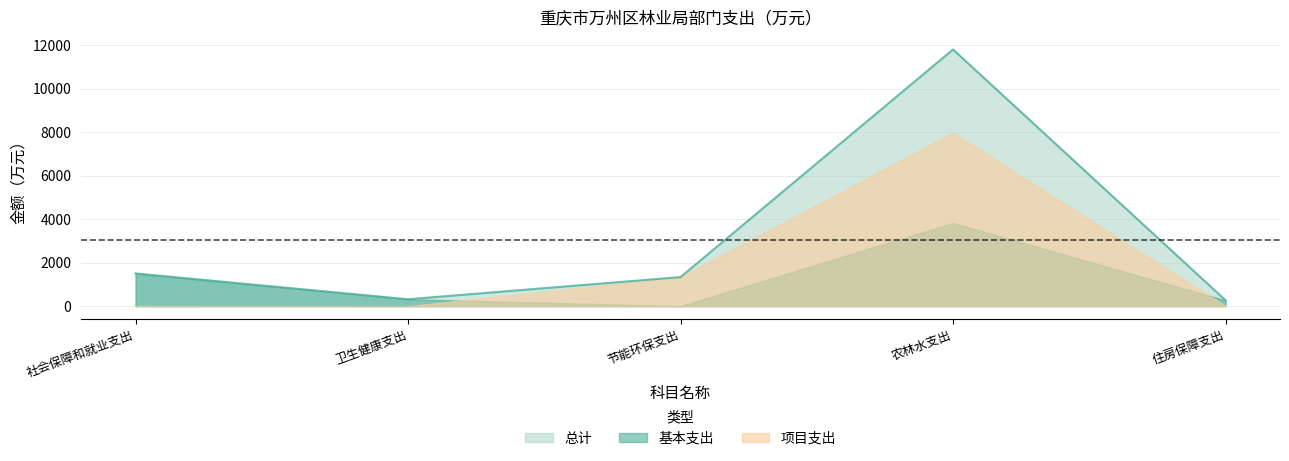

What is the label of the 3rd point from the right?

节能环保支出